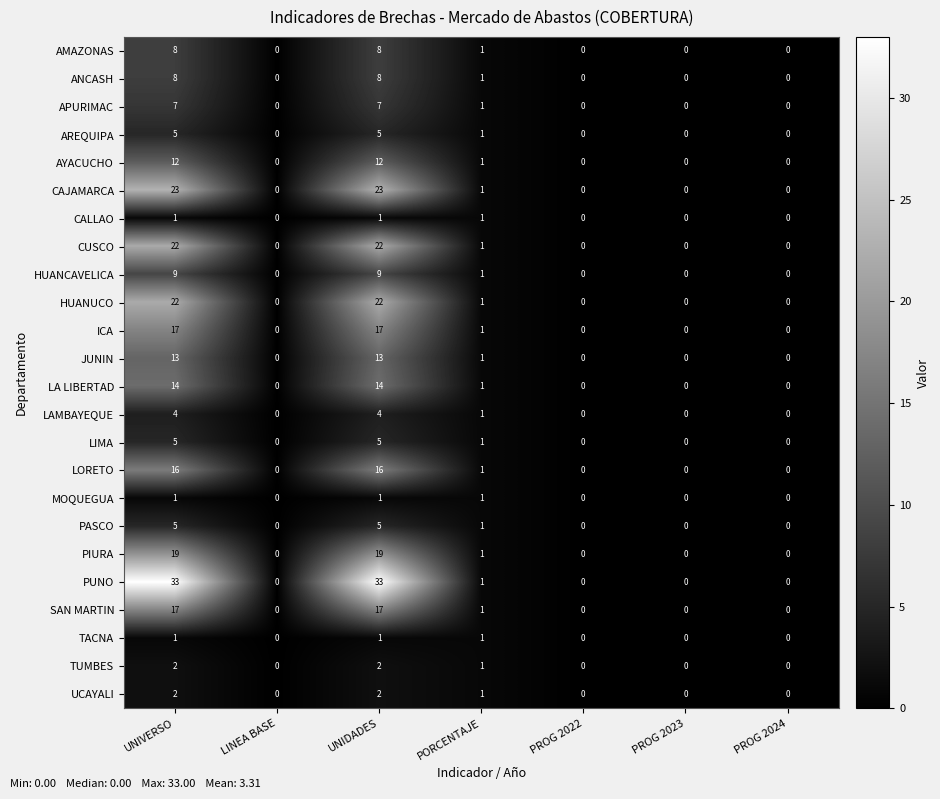

Where is PASCO nearest to the value 2?

PORCENTAJE